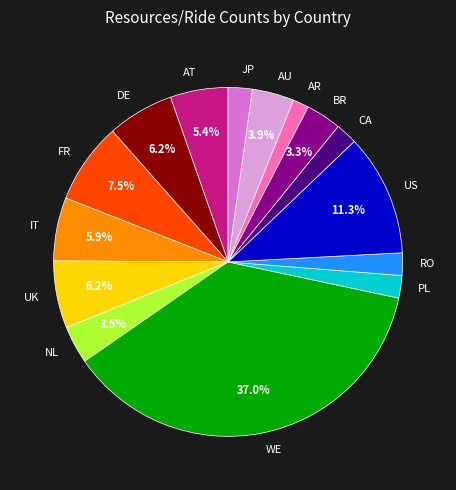

Which has a higher value, UK or AR?

UK